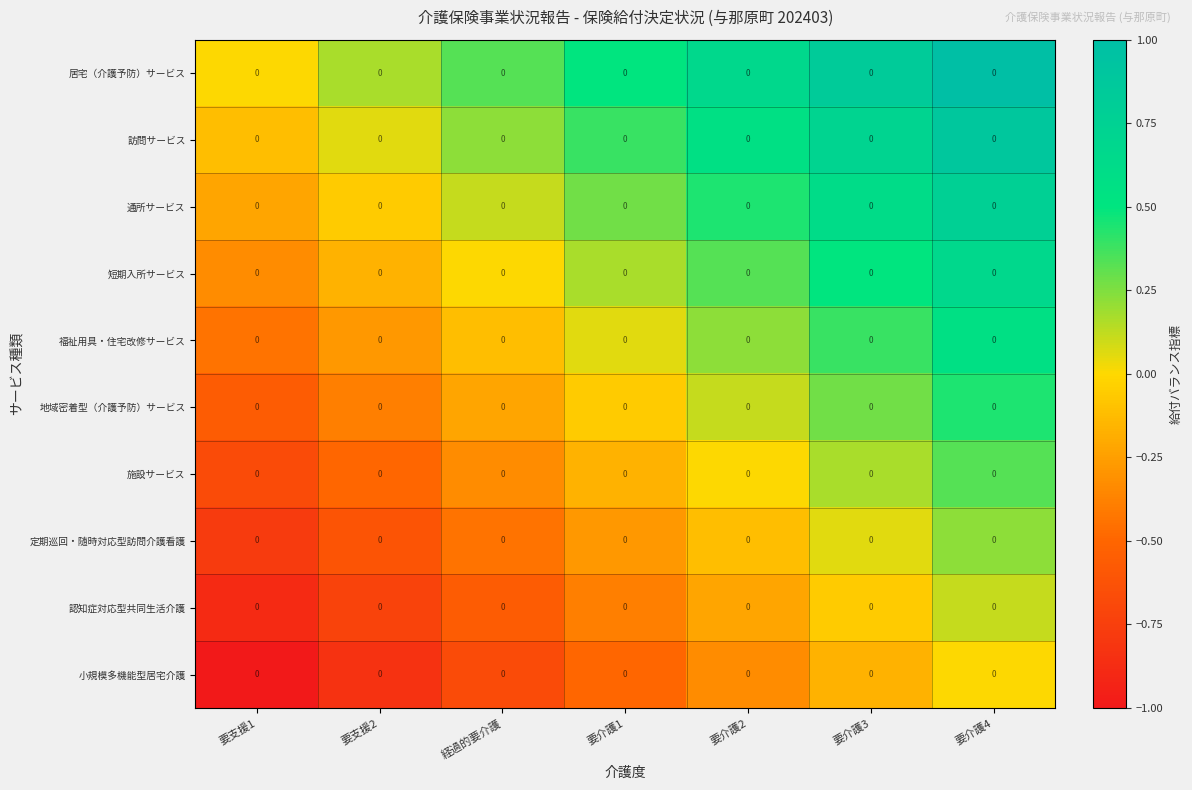

What is the difference between the 通所サービス values at 要介護2 and 要介護4?

0.3